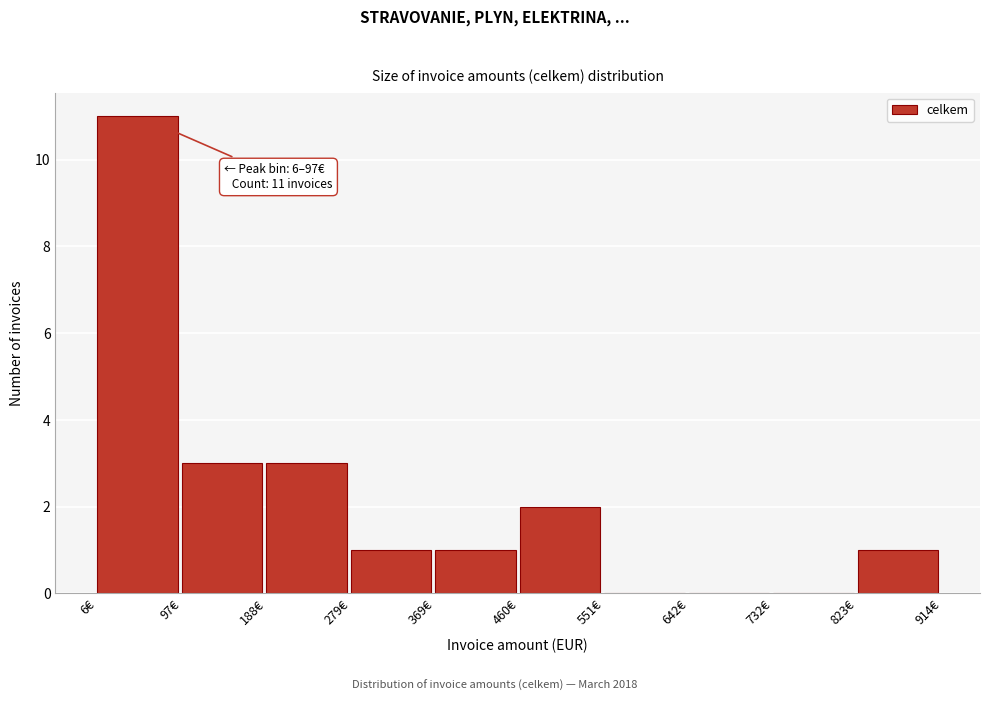

Over which range of the x-axis is the bar tallest?

10 to 100